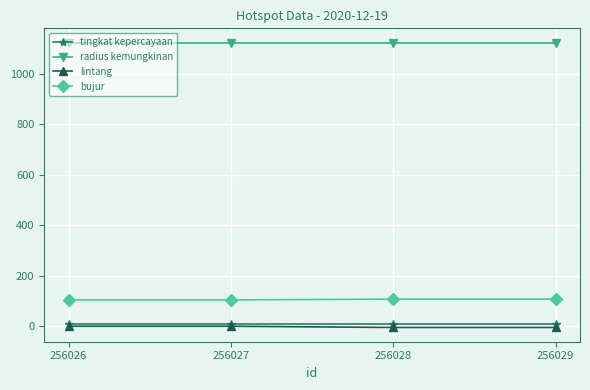

At how many categories does at least one series exceed 269?

4